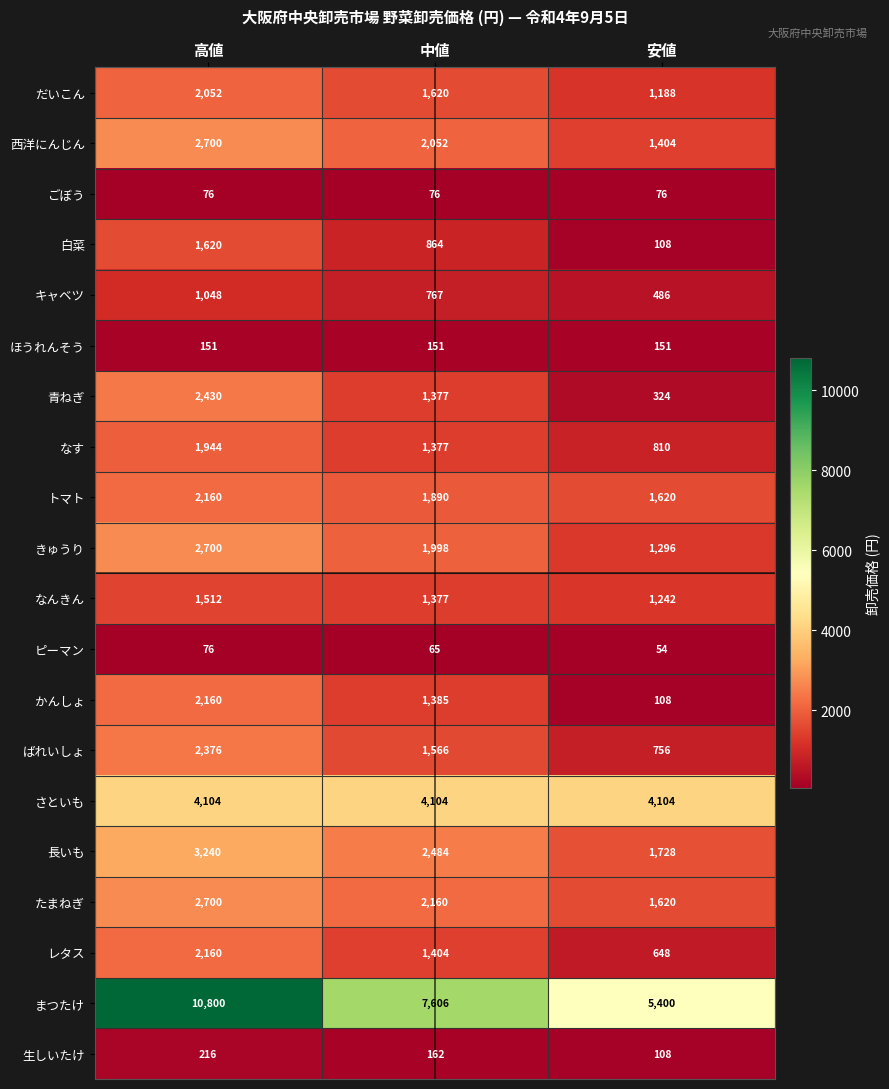

At which label does レタス reach its peak?

高値